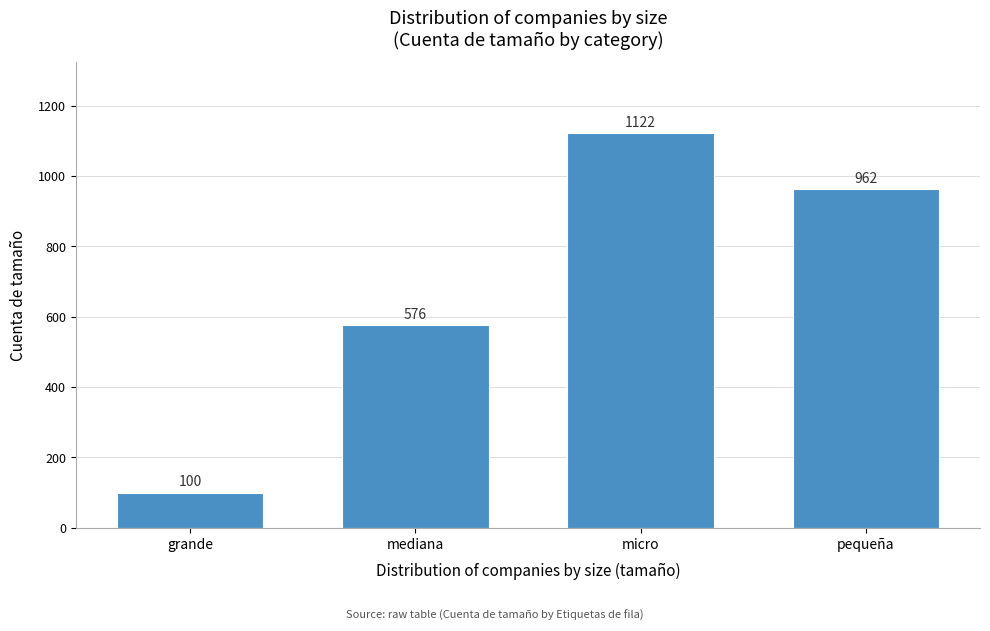

Reading right to left, extract all data points from this chart.

pequeña=962	micro=1122	mediana=576	grande=100